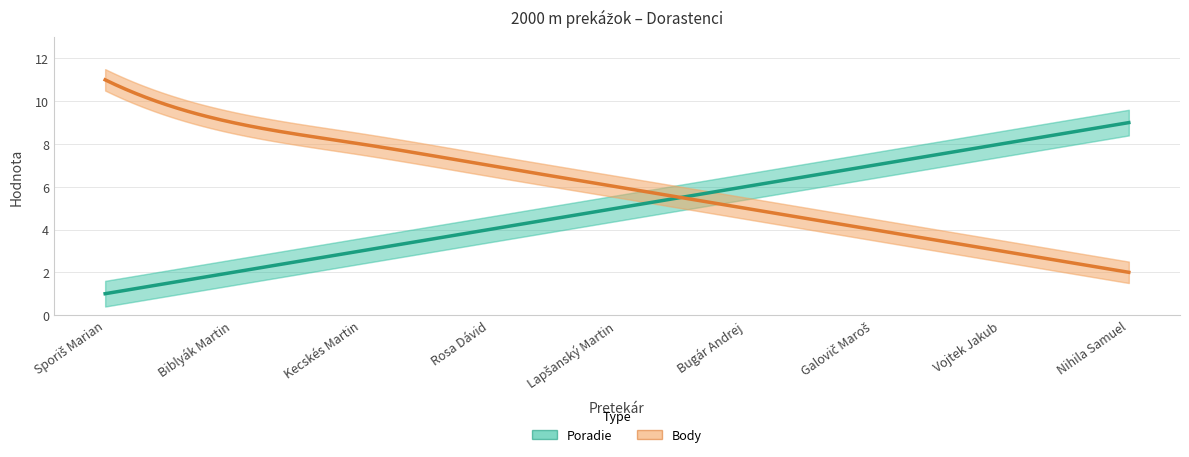

What is the highest value of the Body series?

11